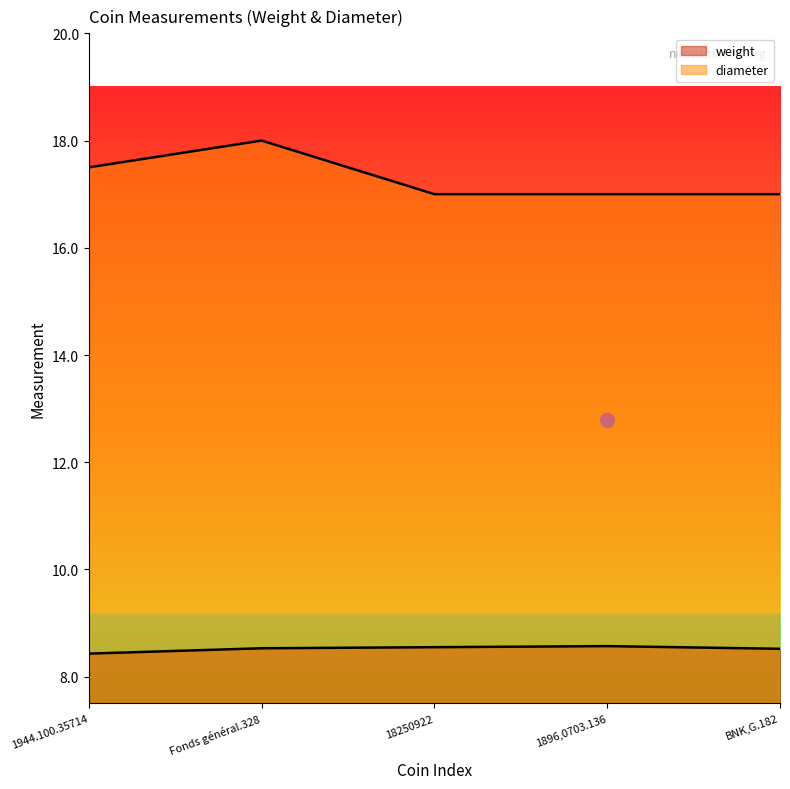

What is the change in value from 1944.100.35714 to BNK,G.182?

+0.1